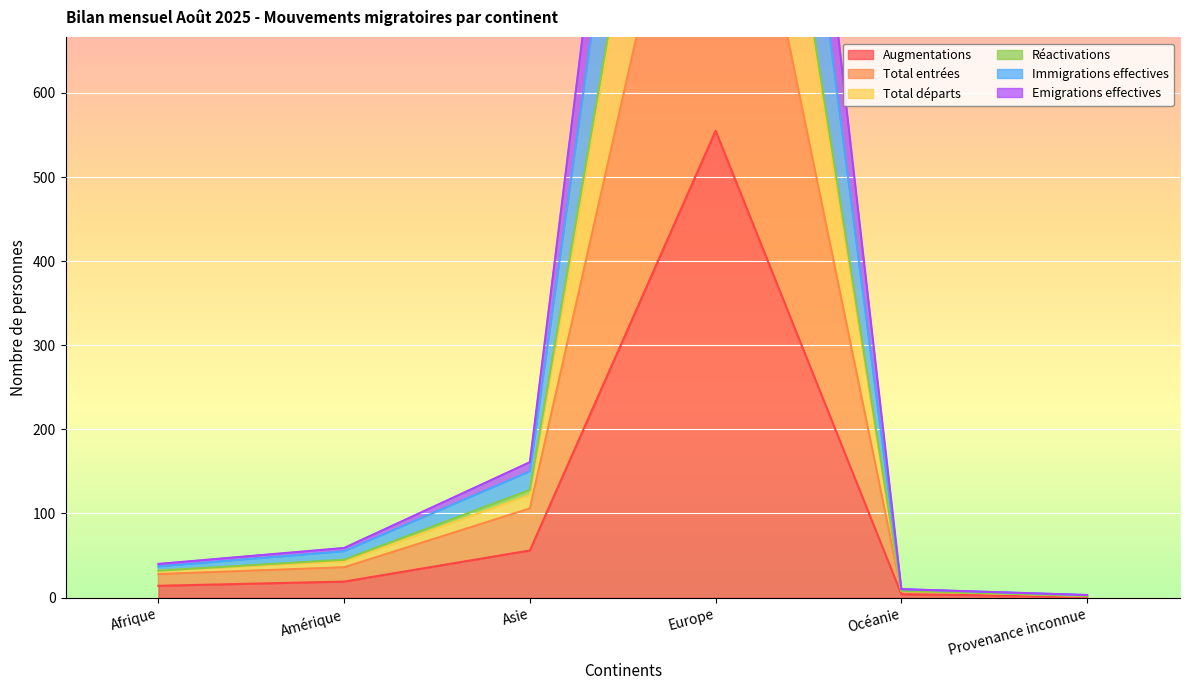

True or false: Total départs has more than 2 points higher than both neighbors.

False